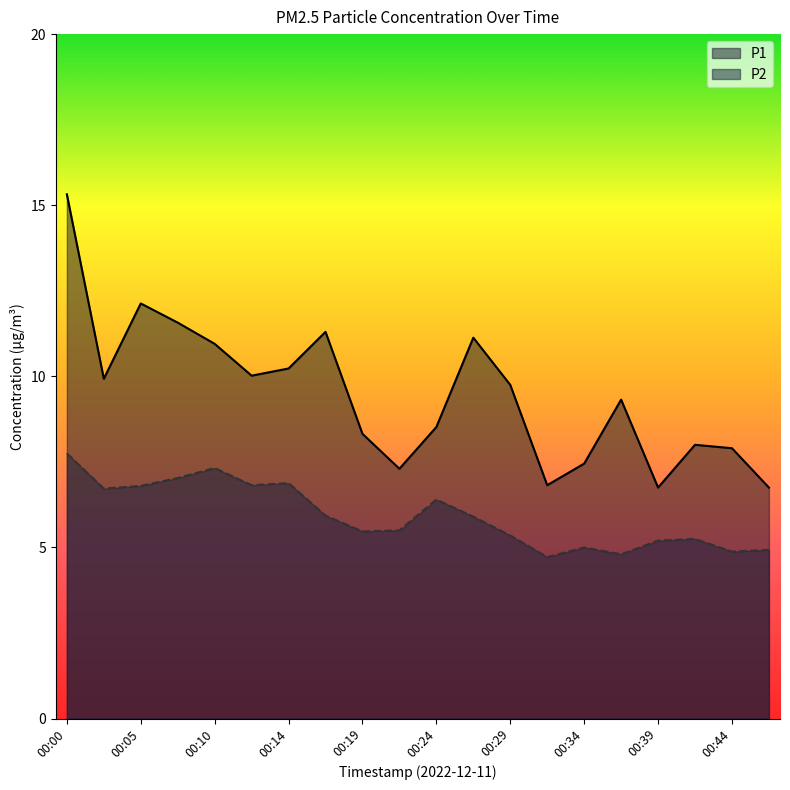

True or false: P1 and P2 intersect in this chart.

False